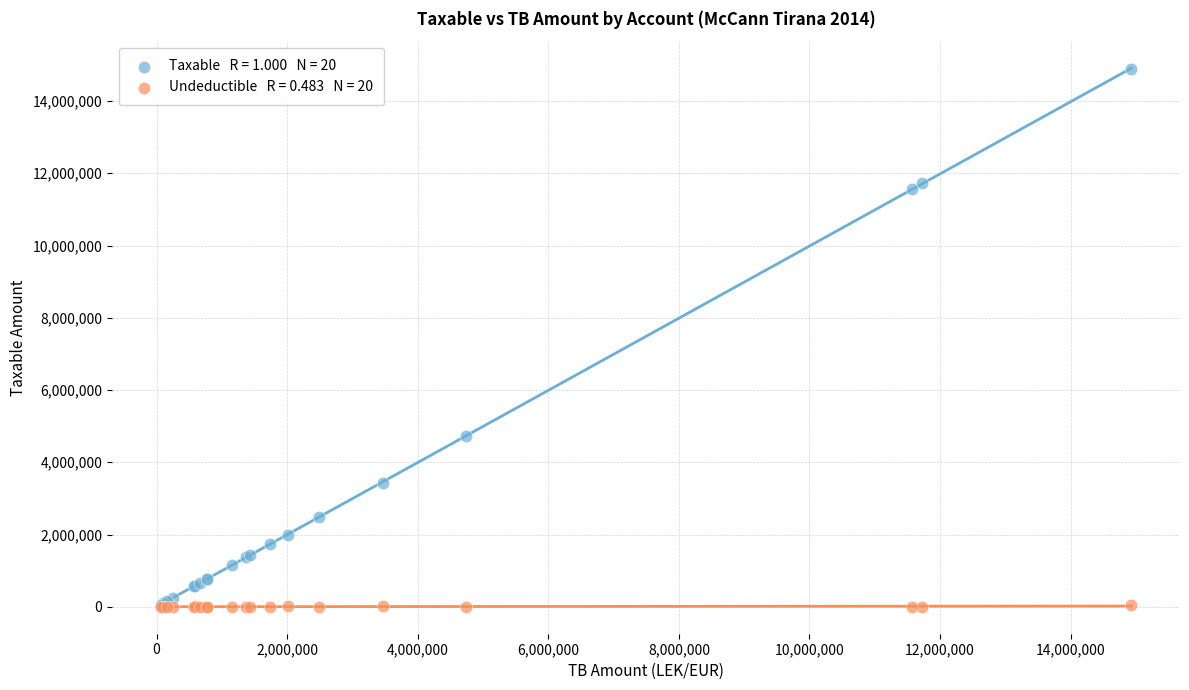

Across all series, what Y value is closest to 7443929?

4731146.9